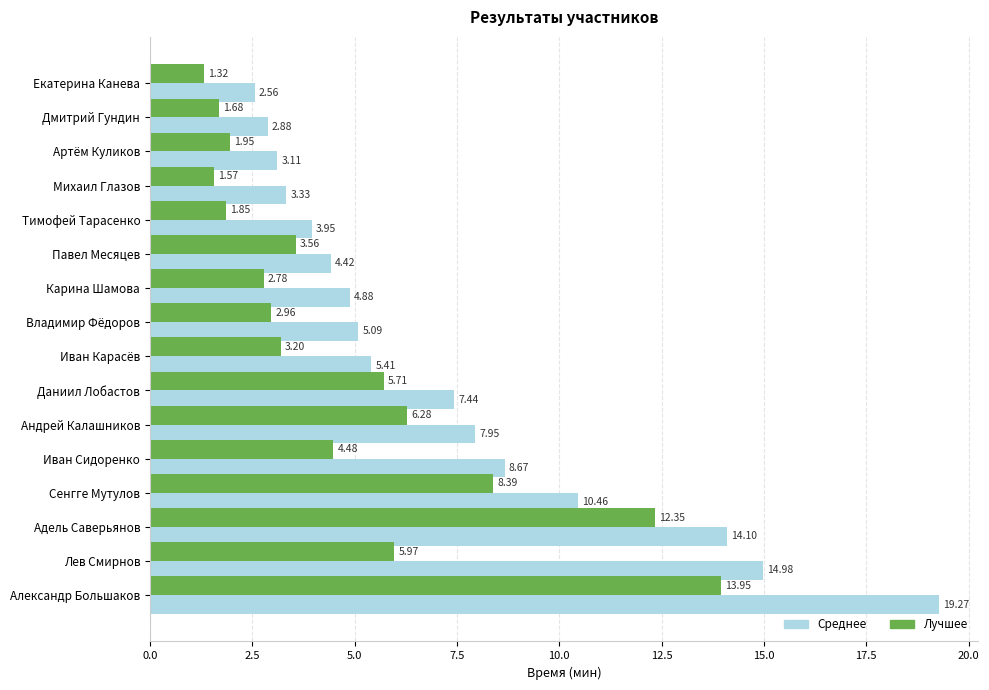

Rank the series by their maximum value, from highest to lowest.

Среднее, Лучшее